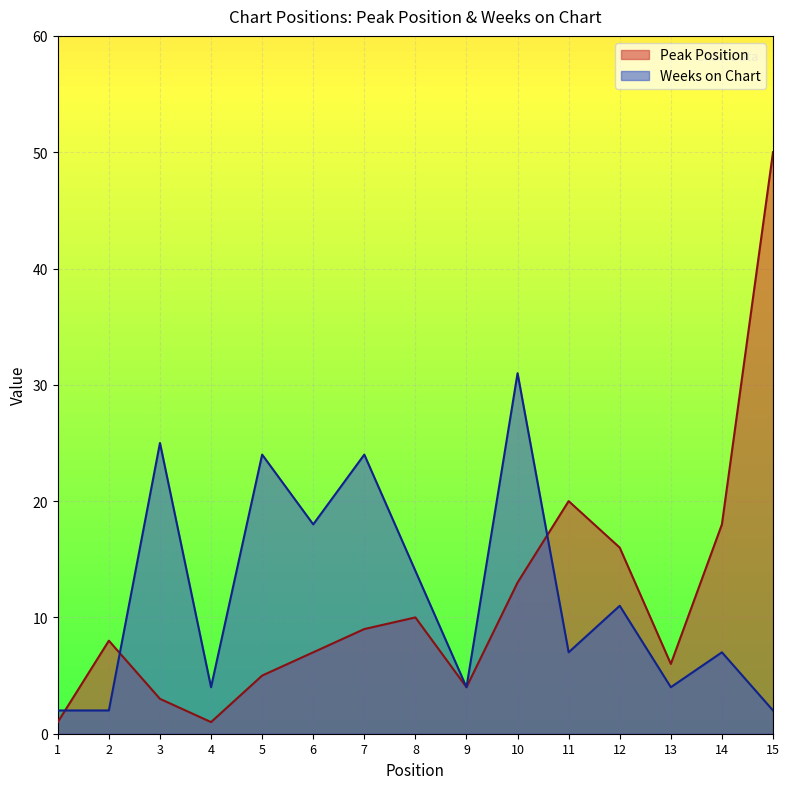

List the series in order of their overall mean, highest first.

Weeks on Chart, Peak Position